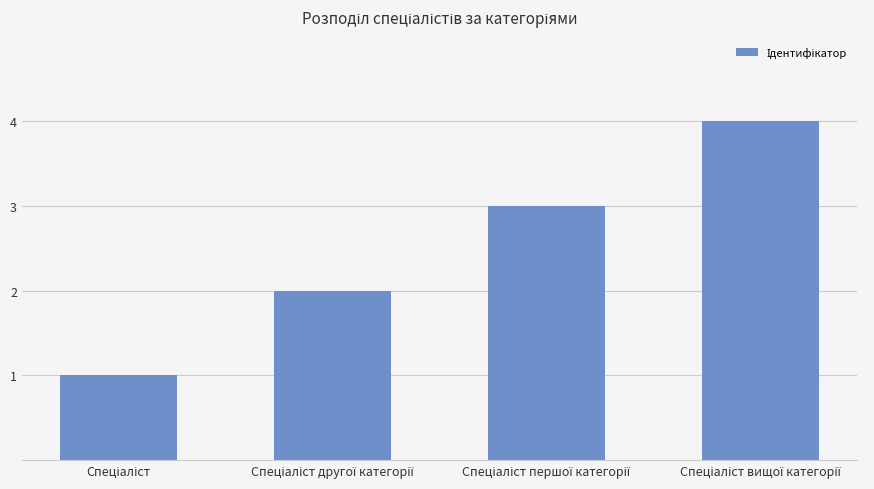

Count the number of data series in this chart.

1